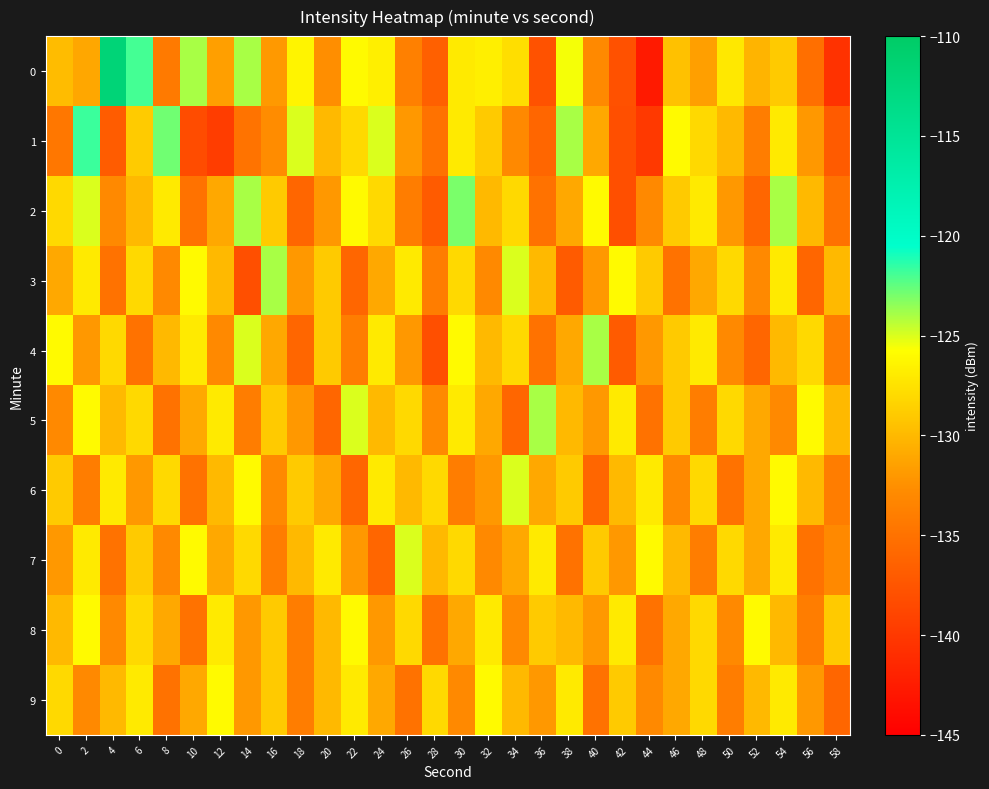

How many distinct data groups are displayed?

10